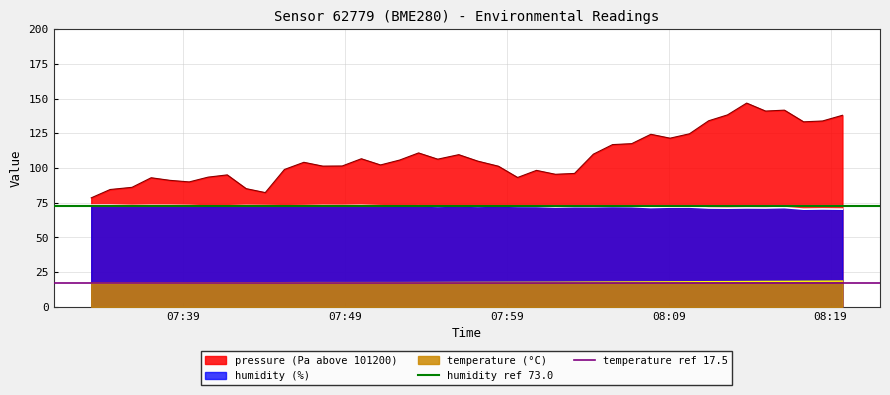

What is the highest value of the temperature (°C) series?

18.6